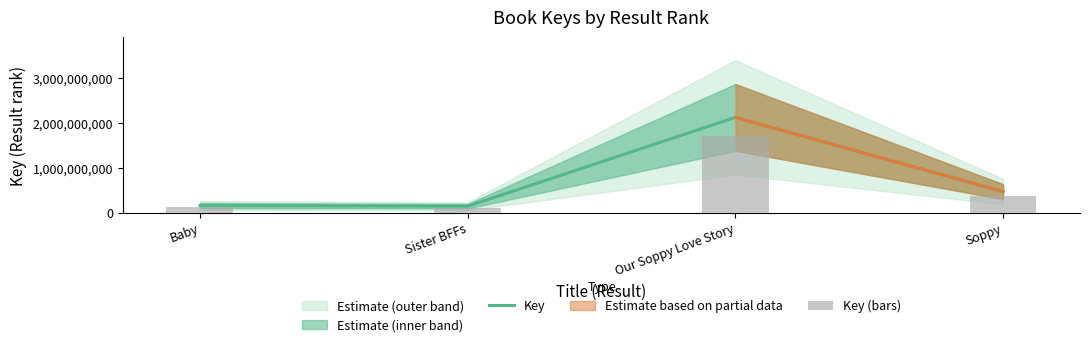

Read the Key value at Sister BFFs.

146779241